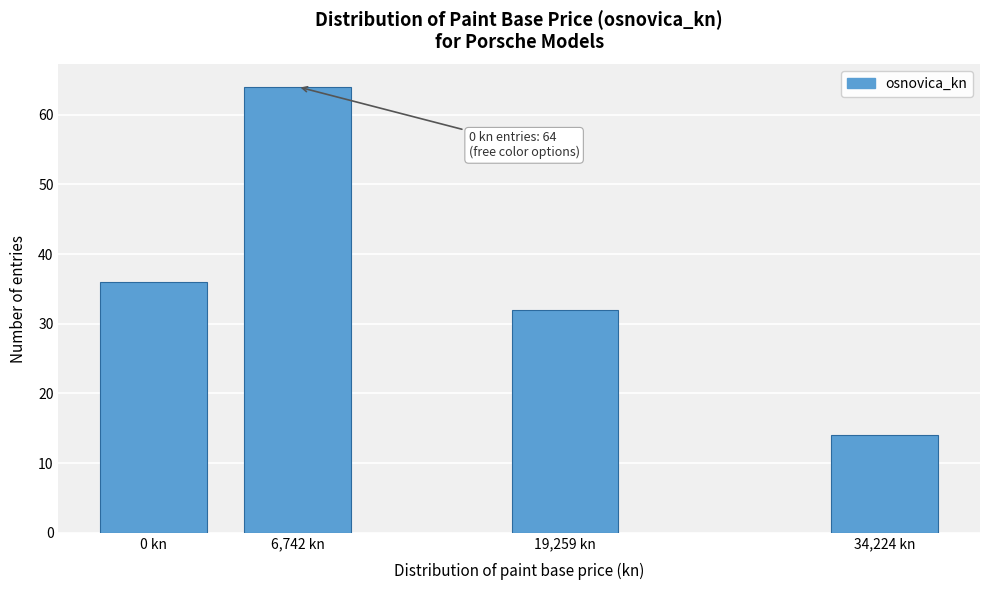

Reading right to left, list all the values displayed in this chart.

34,224 kn=14	19,259 kn=32	6,742 kn=64	0 kn=36